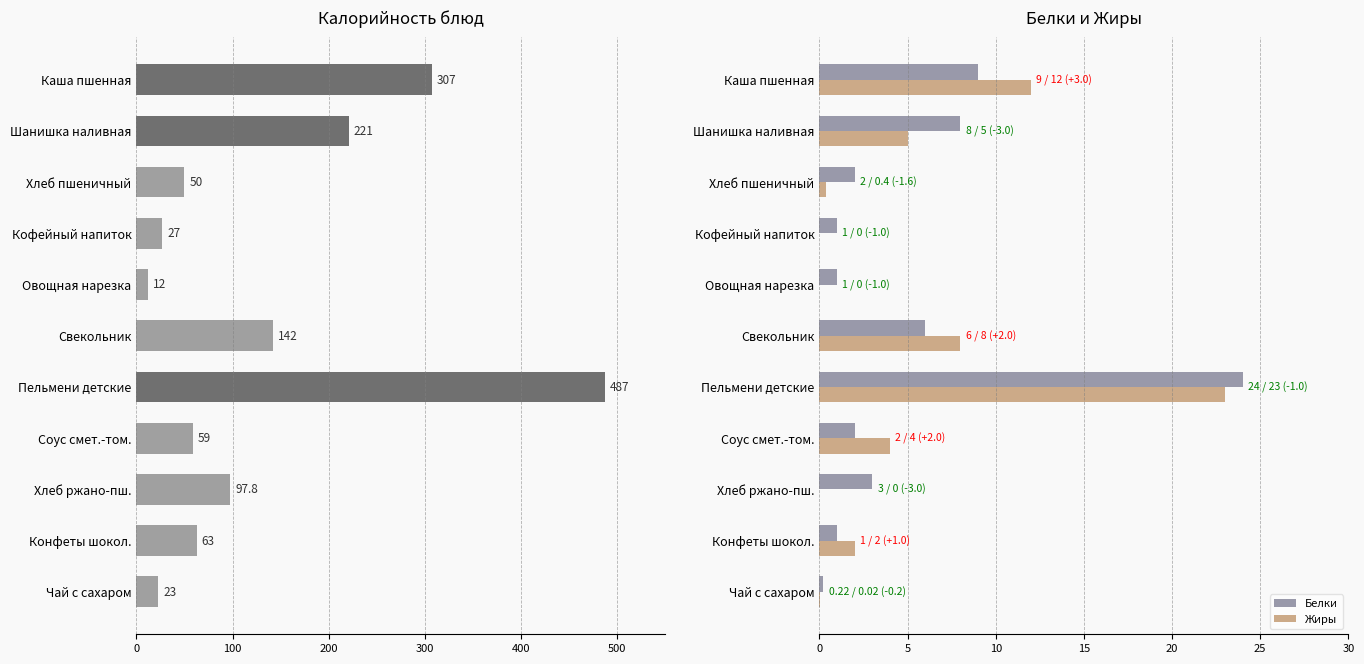

Are the bars horizontal?

Yes